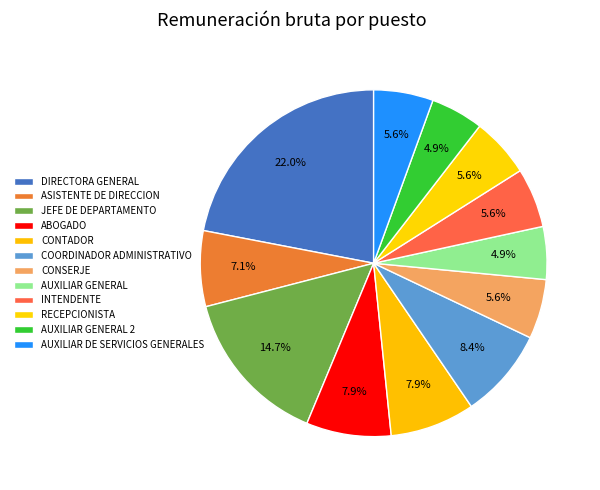

Count the number of slices in the pie.

12